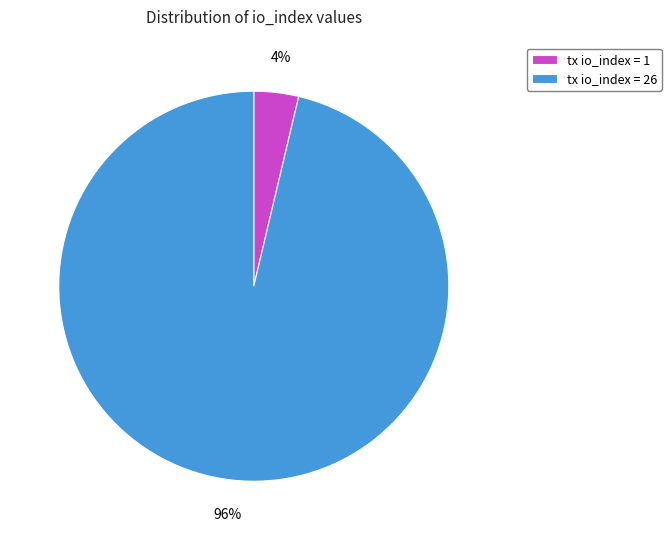

Count the number of slices in the pie.

2